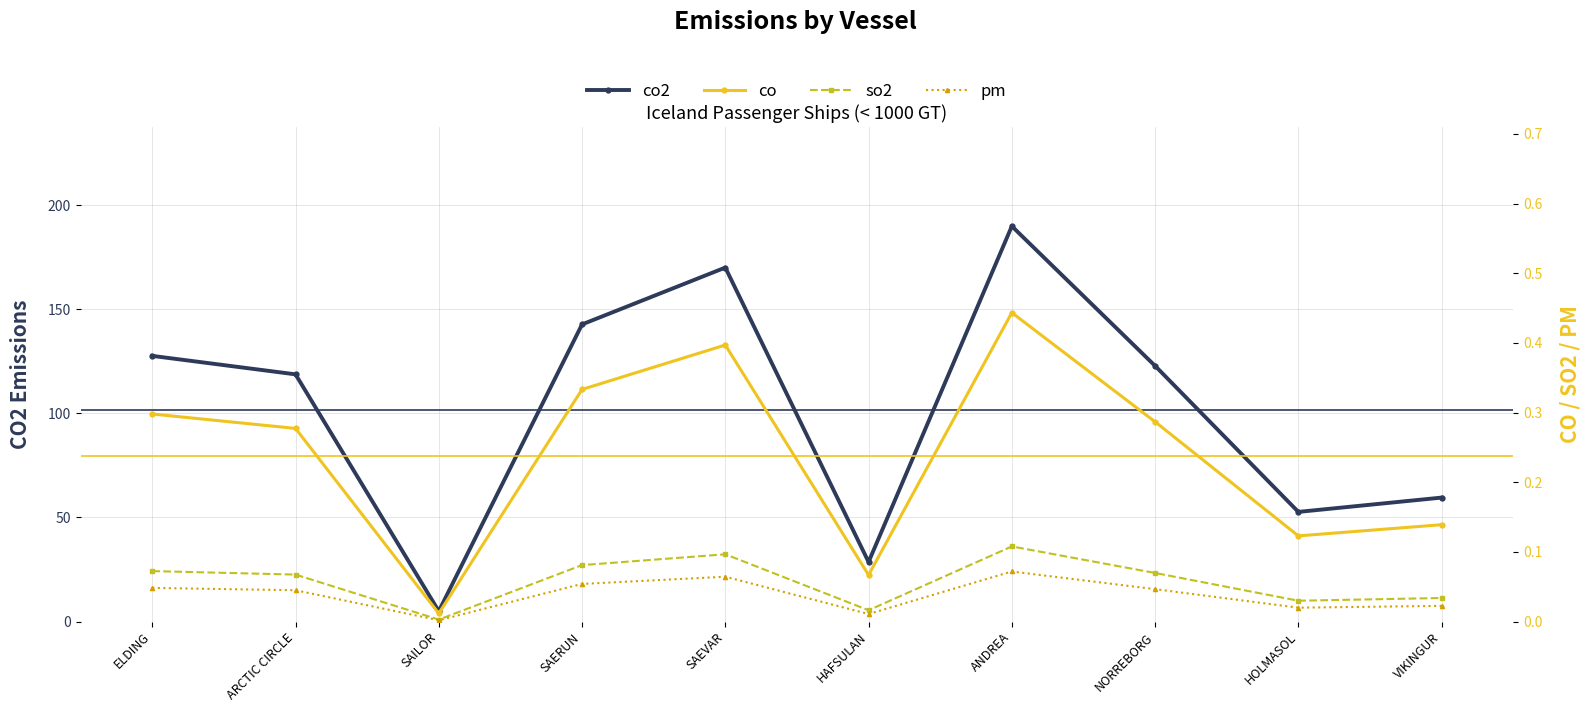

How many interior local valleys does the co2 series have?

3